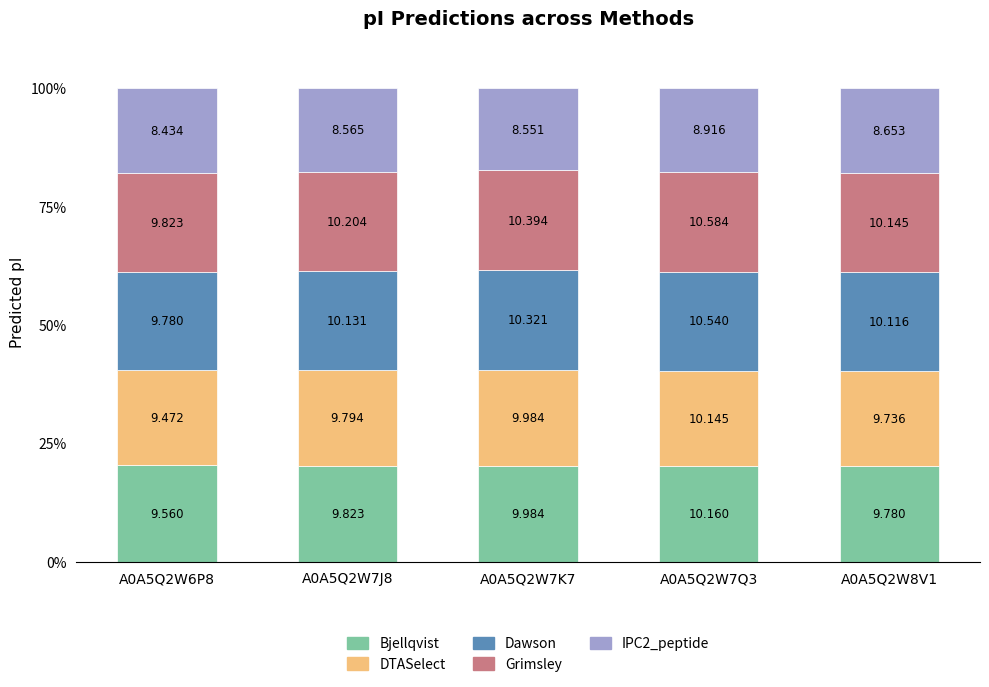

What are all the series names shown in the legend?

Bjellqvist, DTASelect, Dawson, Grimsley, IPC2_peptide